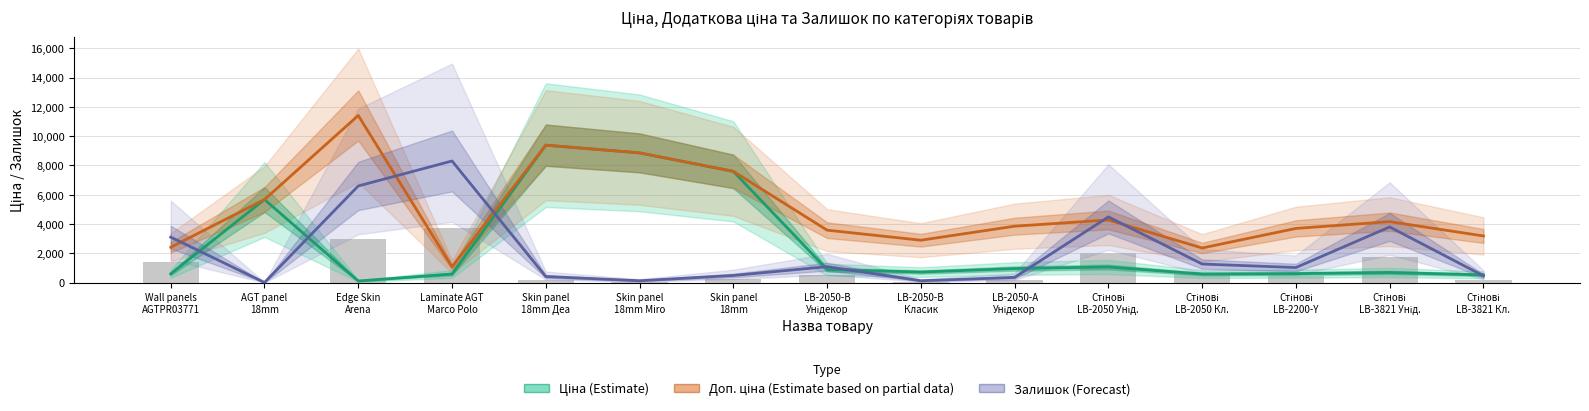

Reading left to right, extract all data points from this chart.

Ціна (Estimate): Wall panels
AGTPR03771=603.7	AGT panel
18mm=5673.8	Edge Skin
Arena=114.1	Laminate AGT
Marco Polo=589.9	Skin panel
18mm Дea=9384.0	Skin panel
18mm Miro=8856.7	Skin panel
18mm=7596.5	LB-2050-B
Унідекор=895.9	LB-2050-B
Класик=724.5	LB-2050-A
Унідекор=963.5	Стінові
LB-2050 Унід.=1069.8	Стінові
LB-2050 Кл.=591.6	Стінові
LB-2200-Y=617.0	Стінові
LB-3821 Унід.=694.3	Стінові
LB-3821 Кл.=531.3
Доп. ціна (Estimate based on partial data): Wall panels
AGTPR03771=2414.8	AGT panel
18mm=5673.8	Edge Skin
Arena=11410.0	Laminate AGT
Marco Polo=1081.7	Skin panel
18mm Дea=9384.0	Skin panel
18mm Miro=8856.7	Skin panel
18mm=7596.5	LB-2050-B
Унідекор=3583.6	LB-2050-B
Класик=2897.8	LB-2050-A
Унідекор=3854.0	Стінові
LB-2050 Унід.=4279.1	Стінові
LB-2050 Кл.=2366.5	Стінові
LB-2200-Y=3701.9	Стінові
LB-3821 Унід.=4165.6	Стінові
LB-3821 Кл.=3187.6
Залишок (Forecast): Wall panels
AGTPR03771=3108.0	AGT panel
18mm=12.0	Edge Skin
Arena=6600.0	Laminate AGT
Marco Polo=8304.0	Skin panel
18mm Дea=420.0	Skin panel
18mm Miro=132.0	Skin panel
18mm=492.0	LB-2050-B
Унідекор=1092.0	LB-2050-B
Класик=132.0	LB-2050-A
Унідекор=360.0	Стінові
LB-2050 Унід.=4488.0	Стінові
LB-2050 Кл.=1272.0	Стінові
LB-2200-Y=1032.0	Стінові
LB-3821 Унід.=3804.0	Стінові
LB-3821 Кл.=468.0